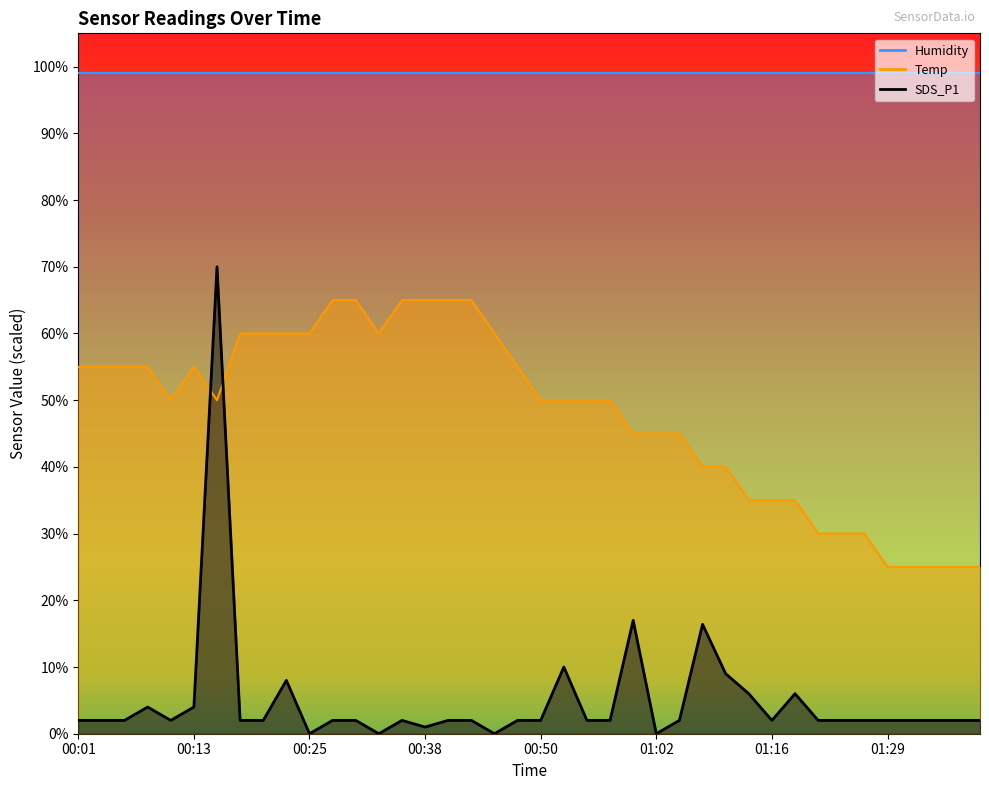

True or false: SDS_P1 and Temp intersect in this chart.

True